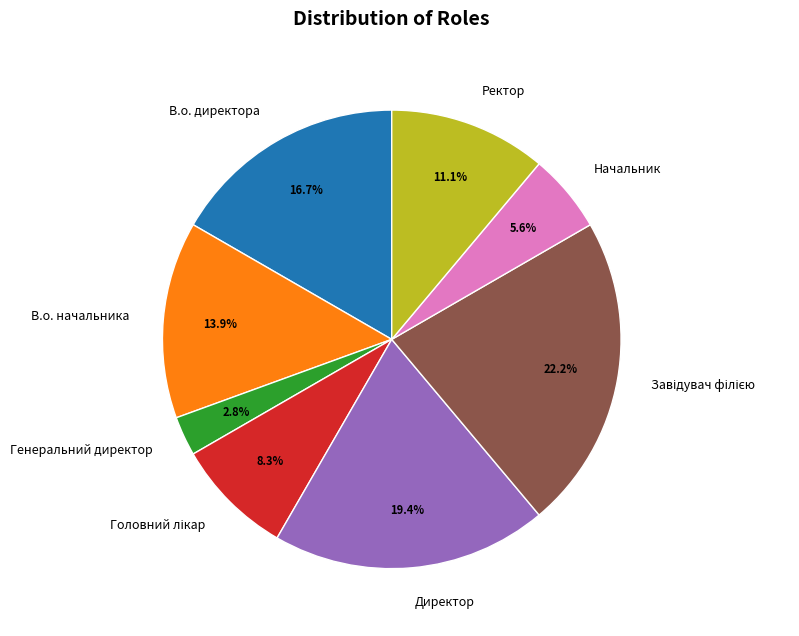

How many slices are in this pie chart?

8